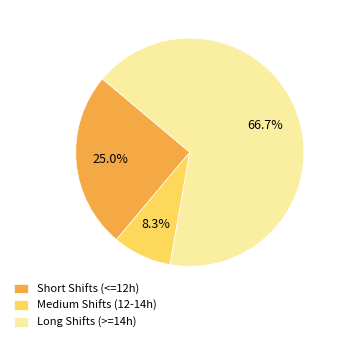

What is the ratio of the value at Long Shifts (>=14h) to the value at Medium Shifts (12-14h)?

8.0